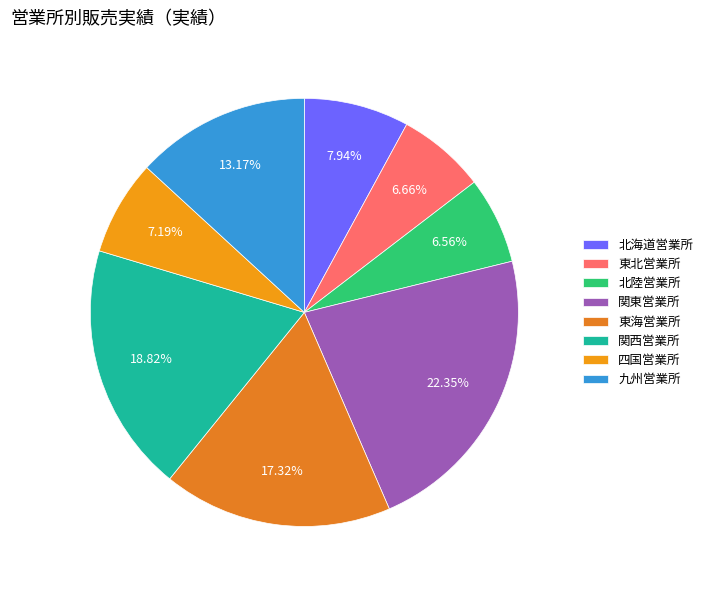

How many slices are in this pie chart?

8